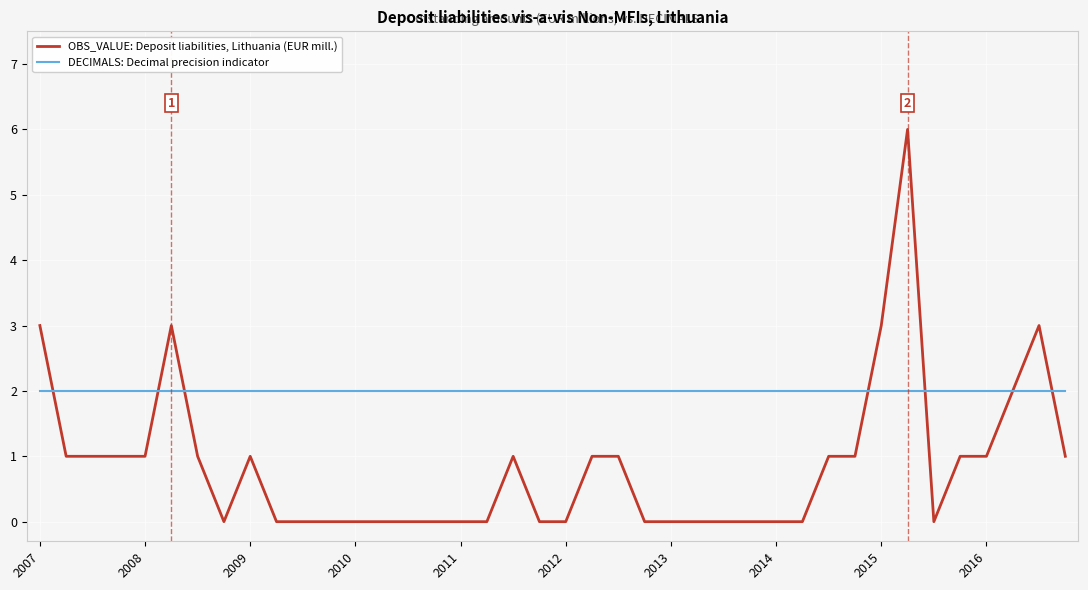

List the series in order of their overall mean, highest first.

DECIMALS: Decimal precision indicator, OBS_VALUE: Deposit liabilities, Lithuania (EUR mill.)